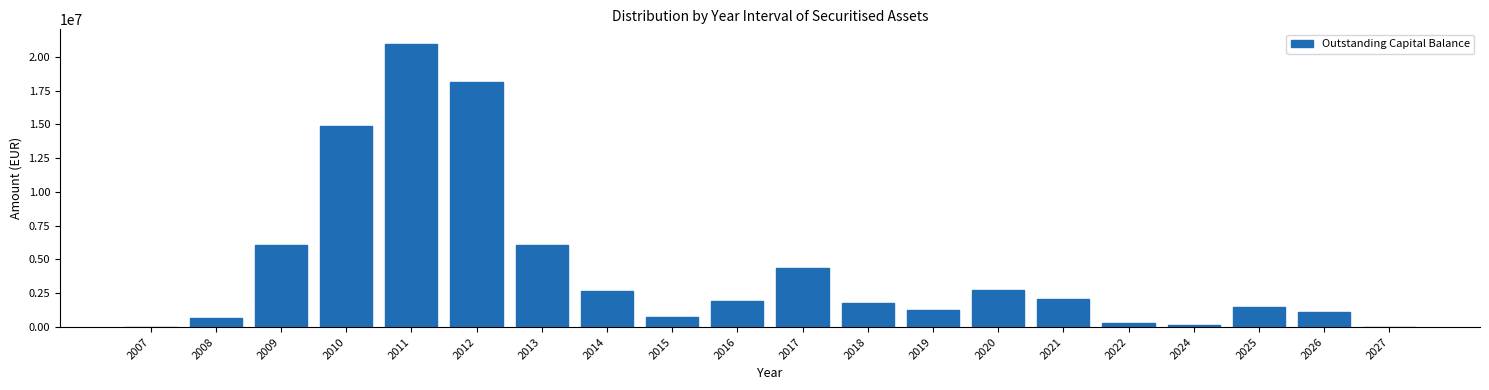

The value at 2016 is 2856118.3. True or false?

False